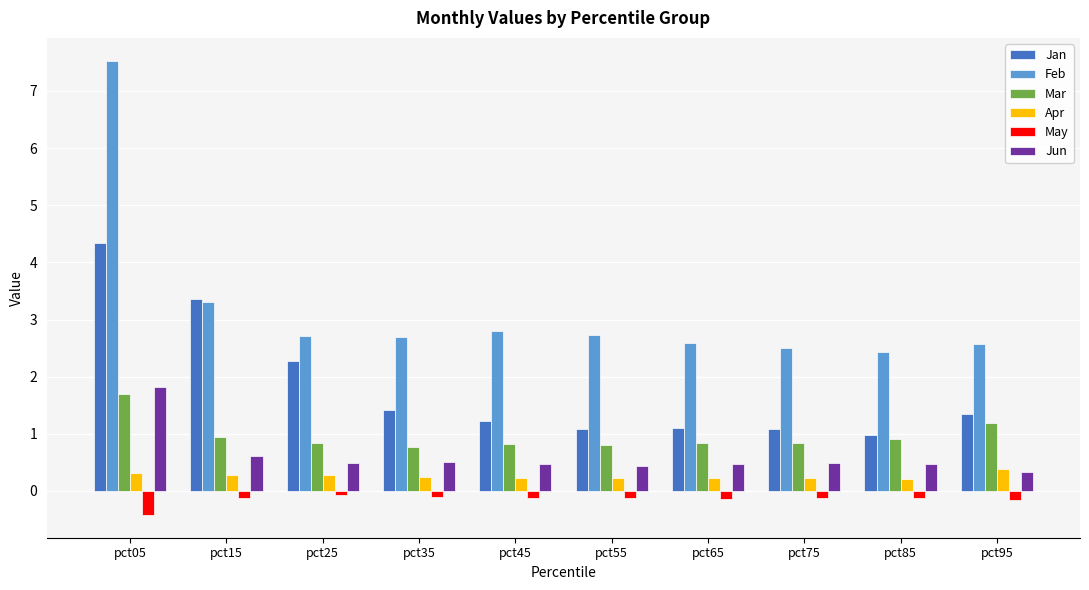

How many groups of bars are there?

10